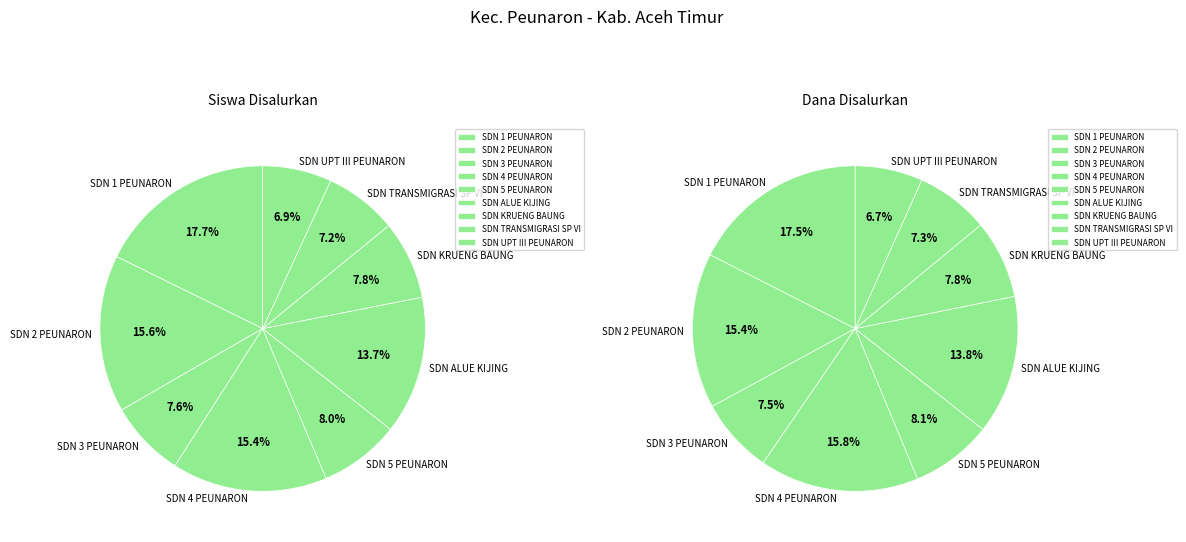

To the nearest percent, what percentage of the pie is SDN UPT III PEUNARON?

7%